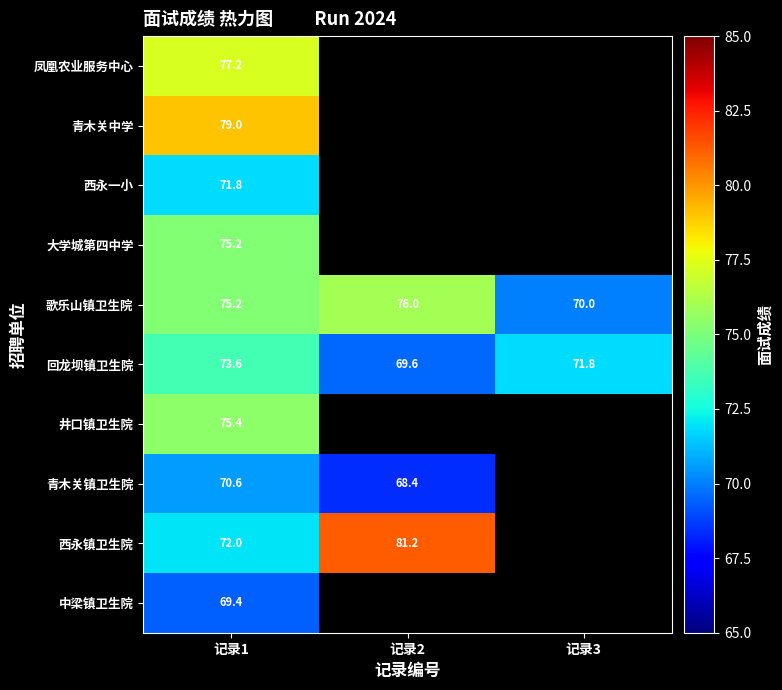

True or false: 歌乐山镇卫生院 has a value of 49.8 at 记录2.

False